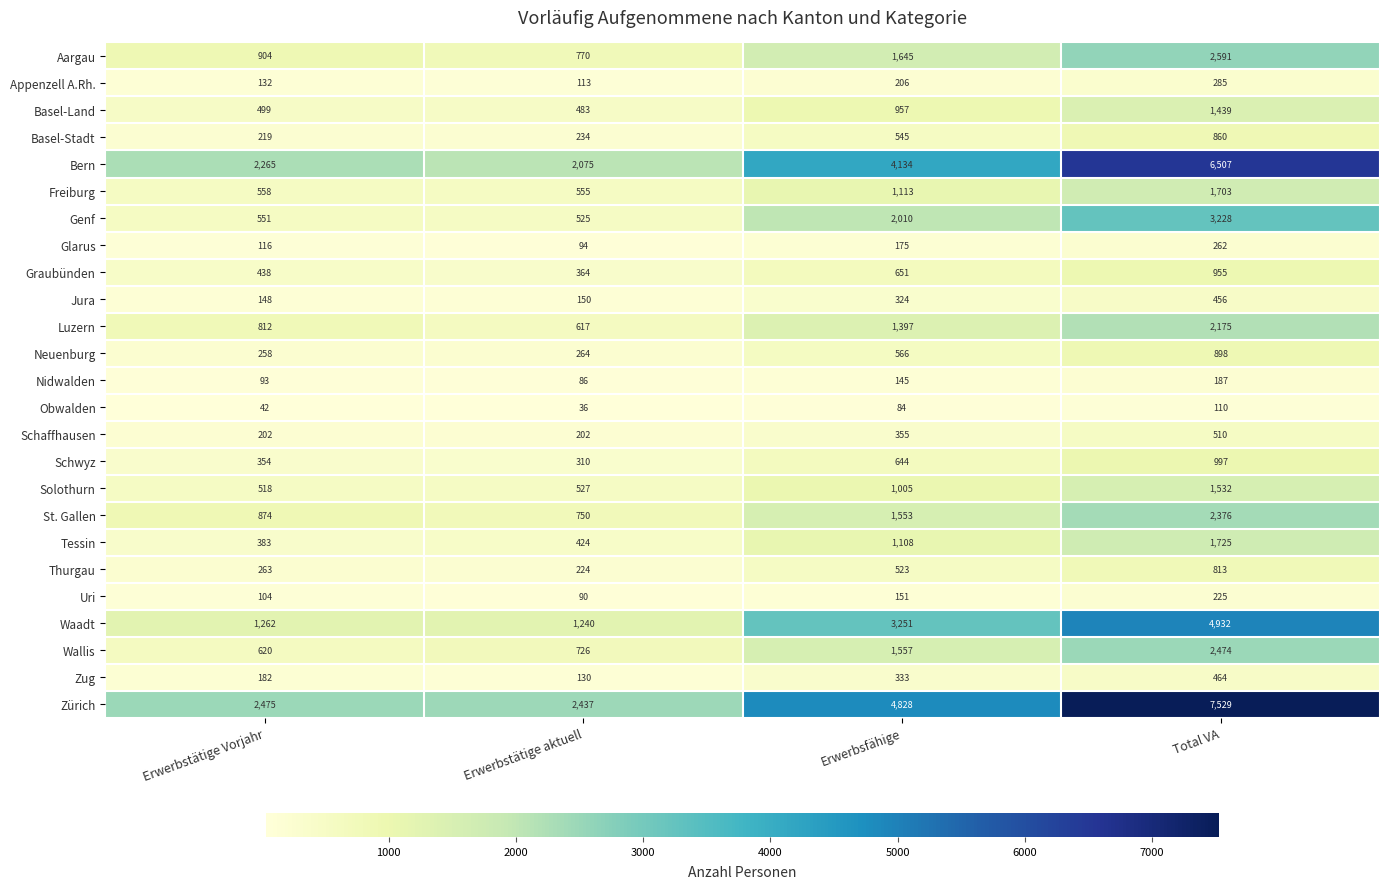

Is it true that Thurgau equals 263 at Erwerbstätige Vorjahr?

True